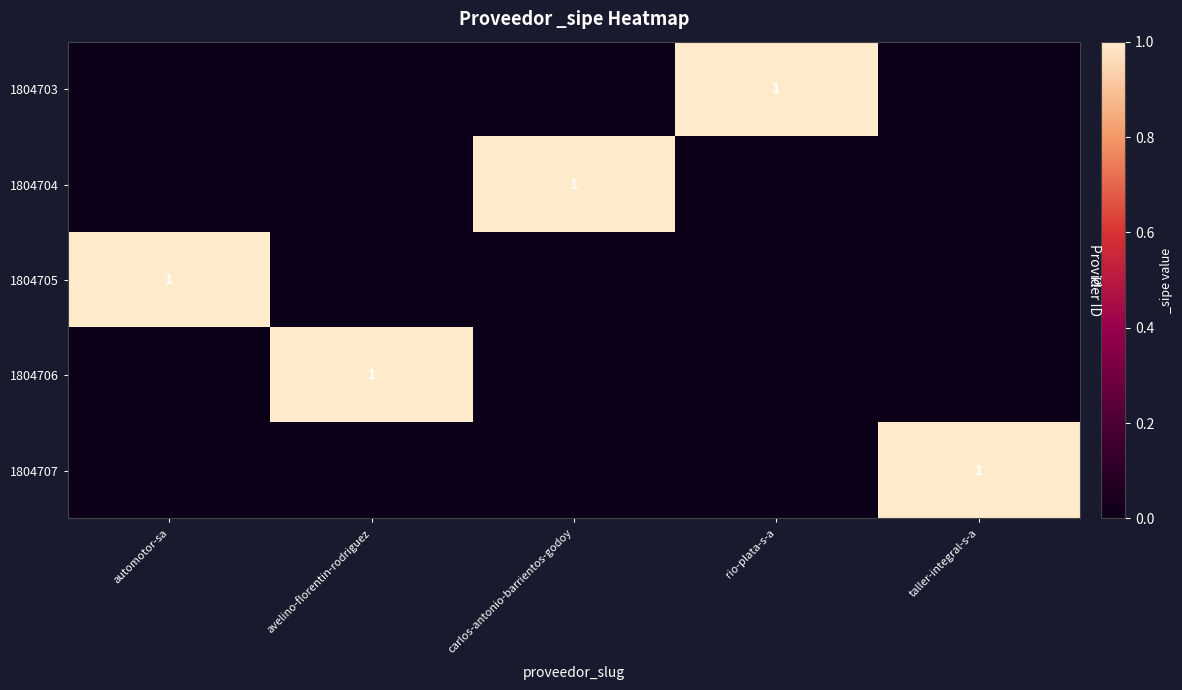

At which label does 1804705 reach its minimum?

avelino-florentin-rodriguez